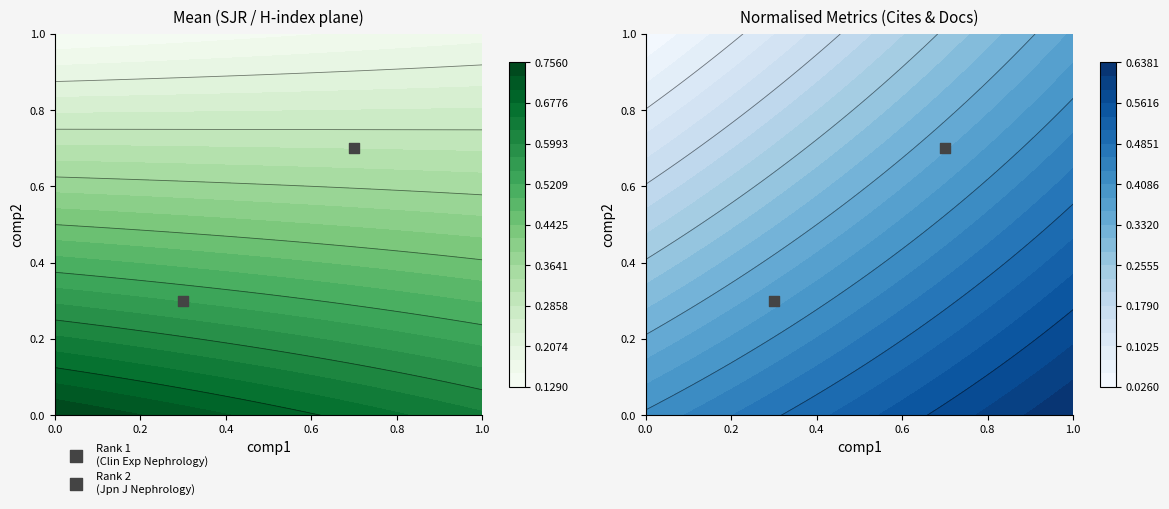

Which series changed the most between 0 and 1?

Clinical and Experimental Nephrology